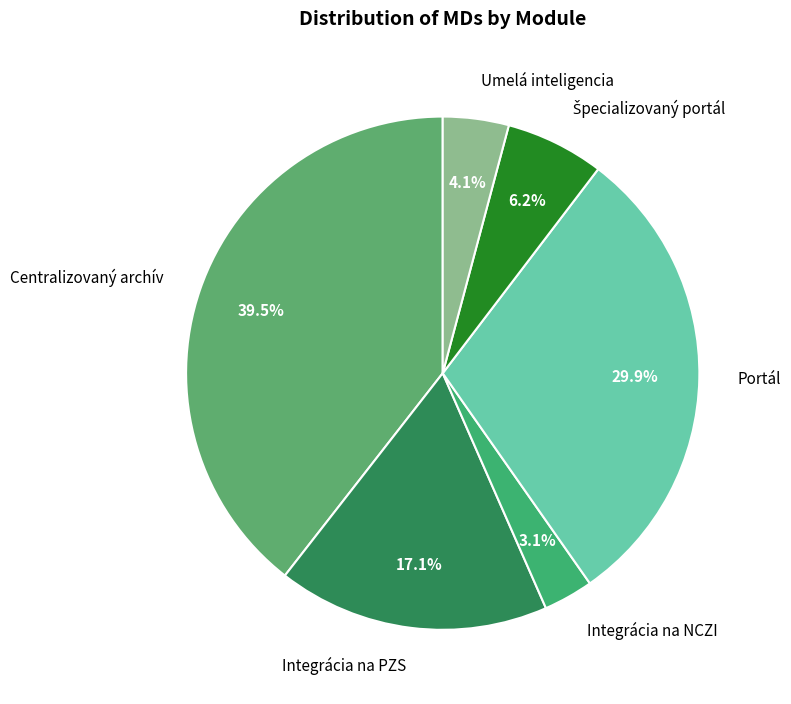

Is Centralizovaný archív the majority of the pie?

No